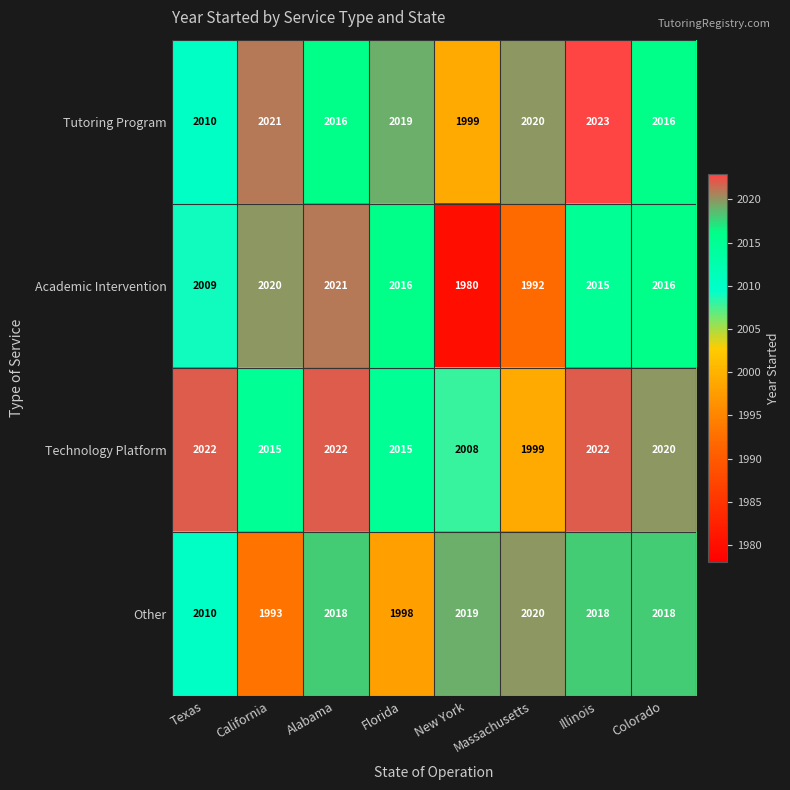

What value does the Other series have at Florida, to the nearest 10?

2000